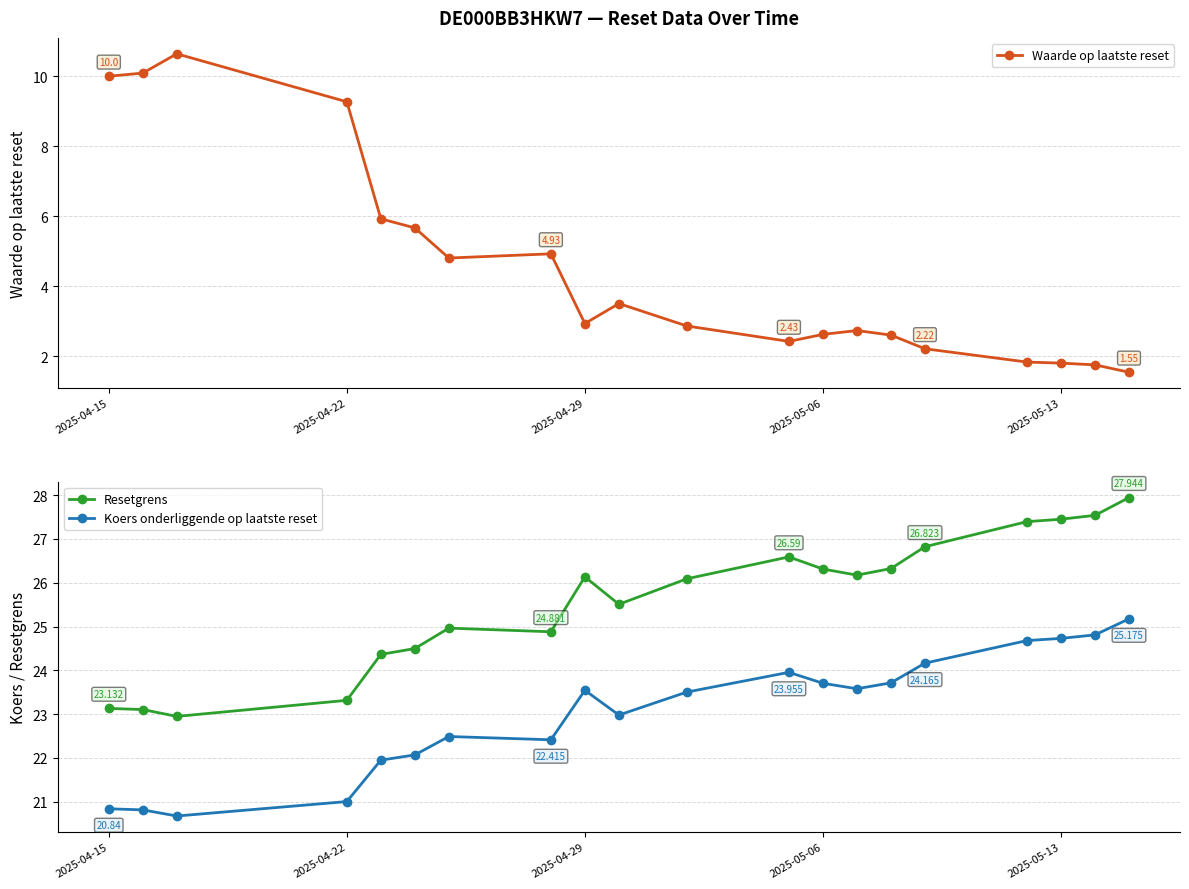

True or false: Koers onderliggende op laatste reset and Resetgrens cross at least once.

False